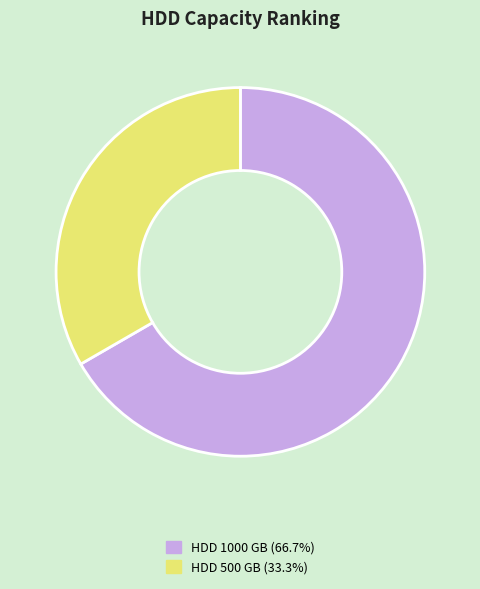

Between HDD 1000 GB and HDD 500 GB, which is larger?

HDD 1000 GB